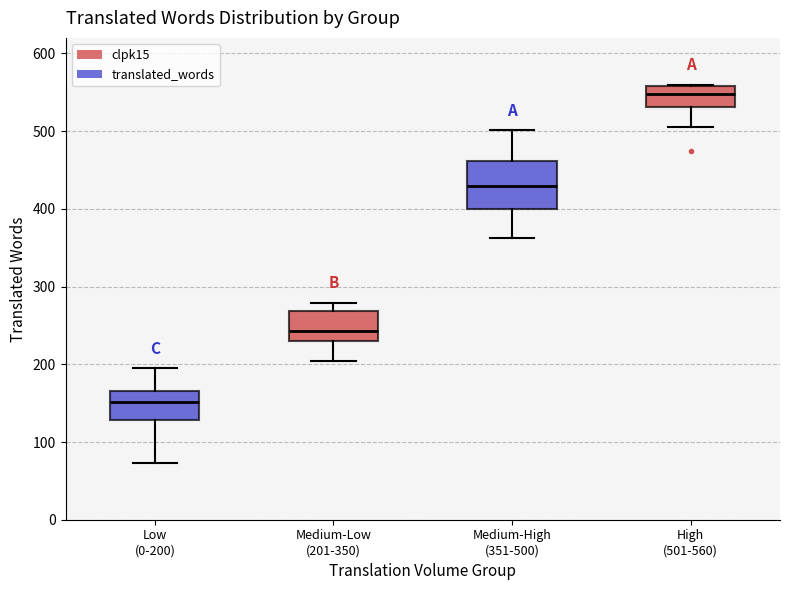

Which box is the tallest, from its lower edge to its upper edge?

Medium-High (351-500)